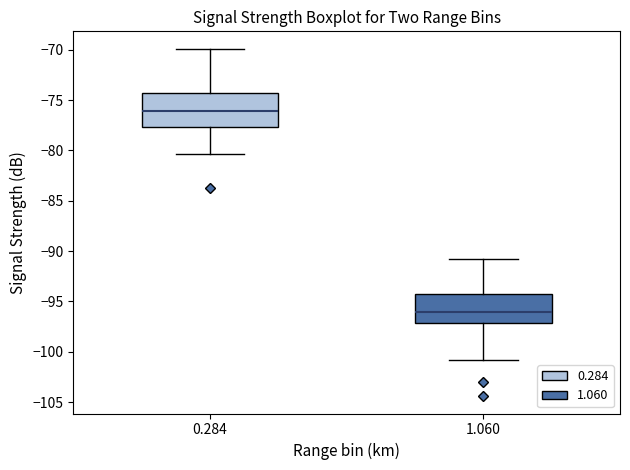

Which box has the highest median line?

0.284